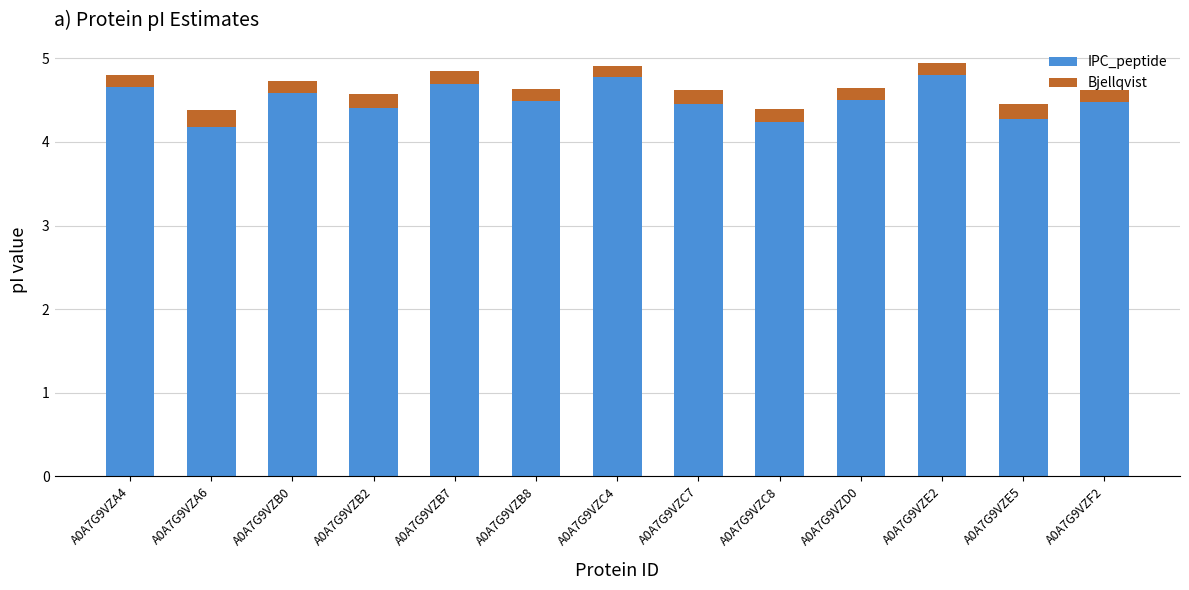

What is the total value across all series at A0A7G9VZA6?

4.4